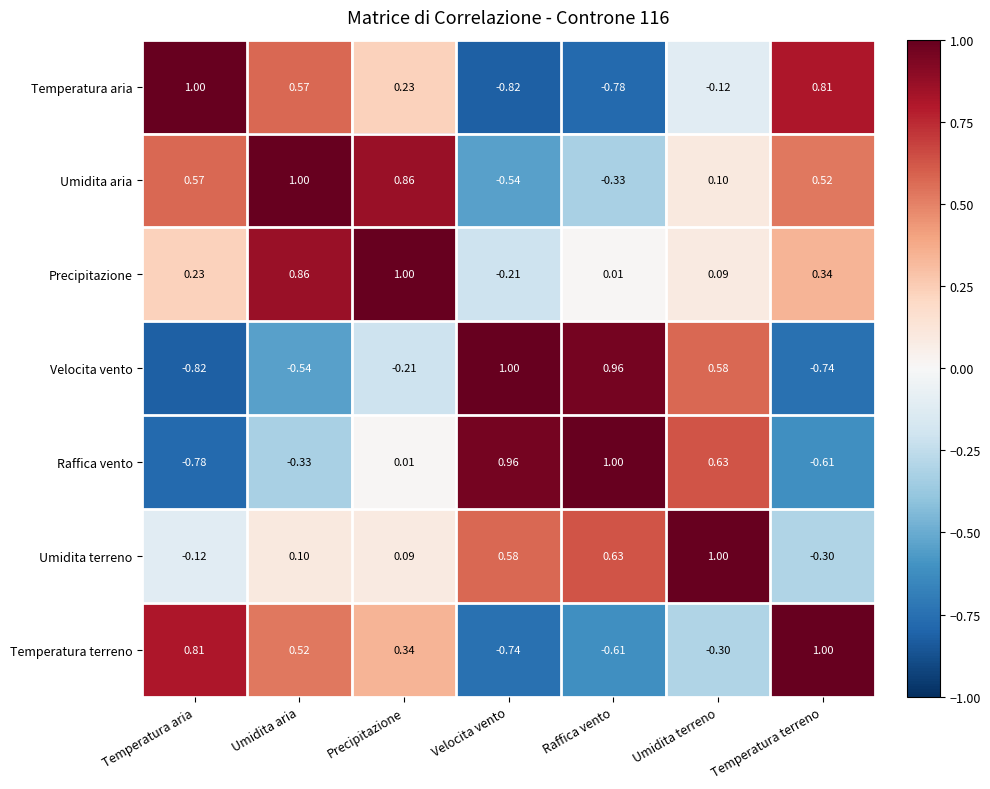

Between Raffica vento and Temperatura terreno, which series saw the biggest shift?

Velocita vento